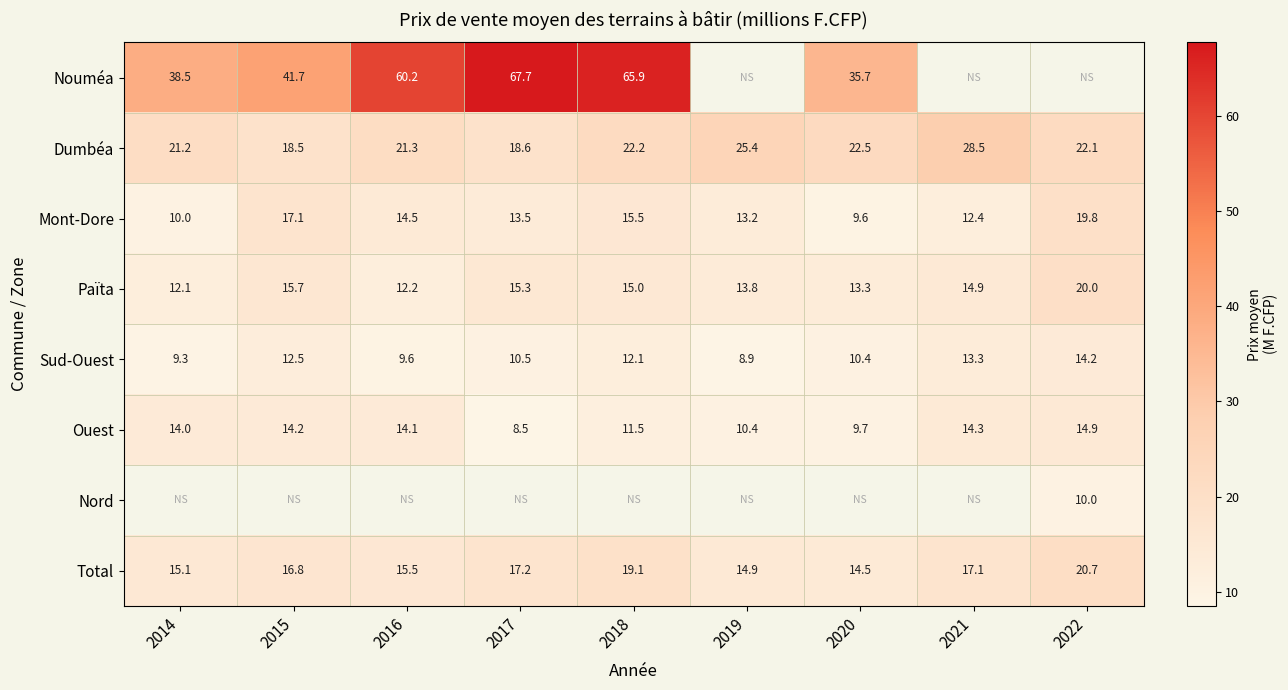

Is the value of Dumbéa at 2017 greater than the value of Sud-Ouest at 2018?

Yes